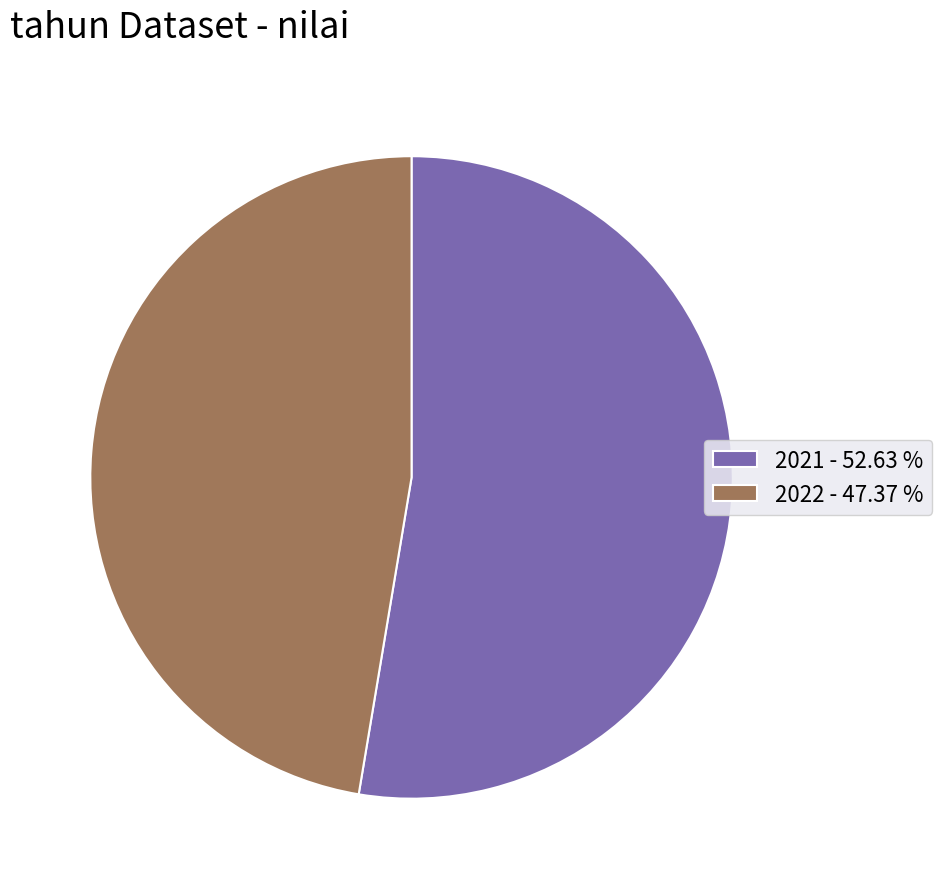

Approximately how many times larger is the value at 2022 - 47.37 % compared to 2021 - 52.63 %?

0.9